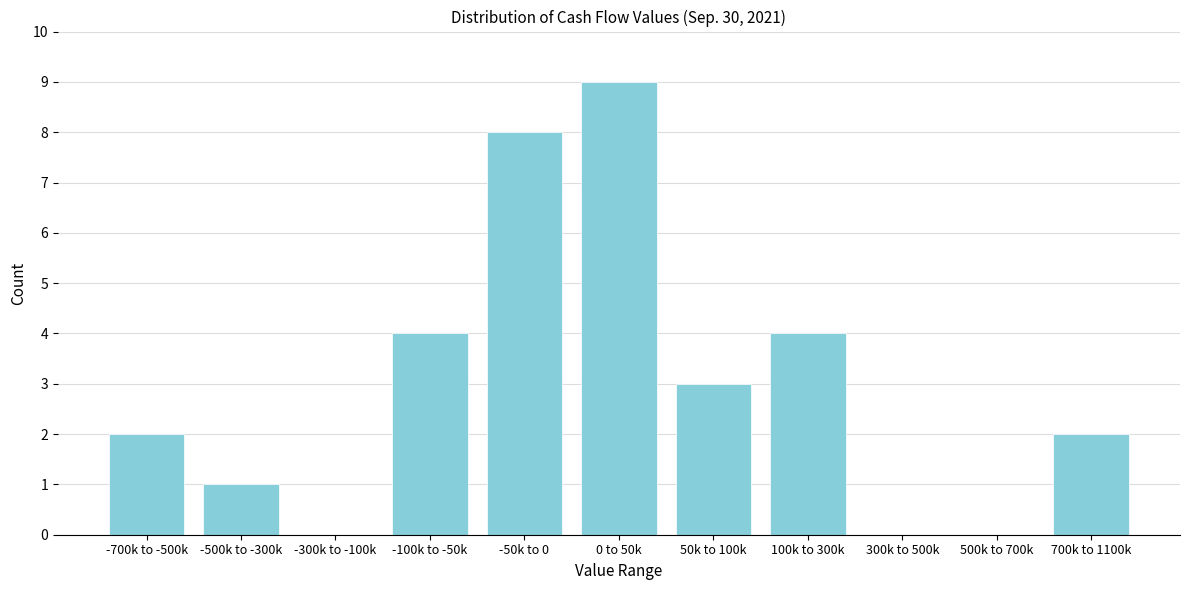

Reading left to right, extract all data points from this chart.

-700k to -500k=2	-500k to -300k=1	-300k to -100k=0	-100k to -50k=4	-50k to 0=8	0 to 50k=9	50k to 100k=3	100k to 300k=4	300k to 500k=0	500k to 700k=0	700k to 1100k=2